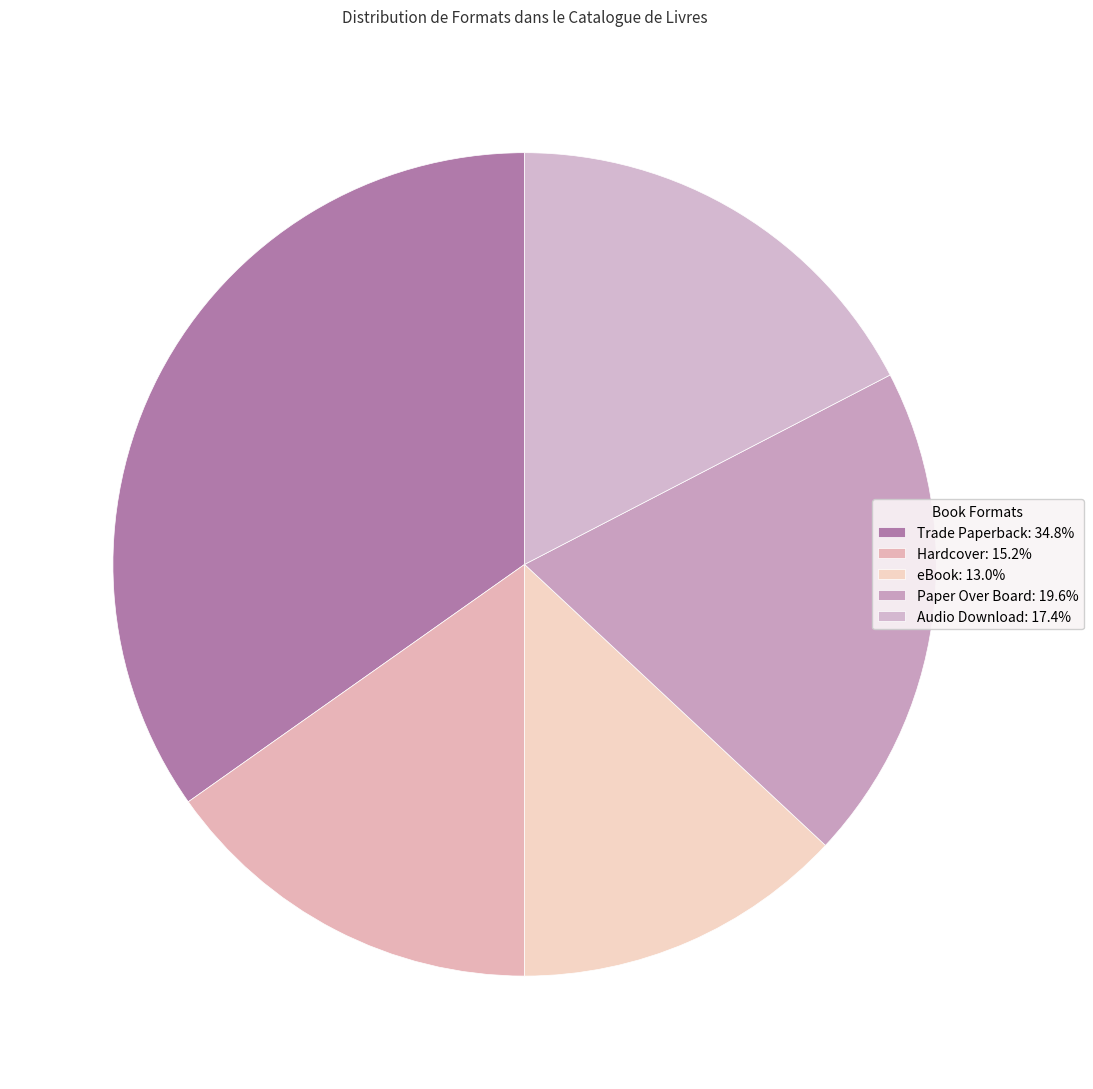

How much of the chart is everything except Hardcover?

84.8%